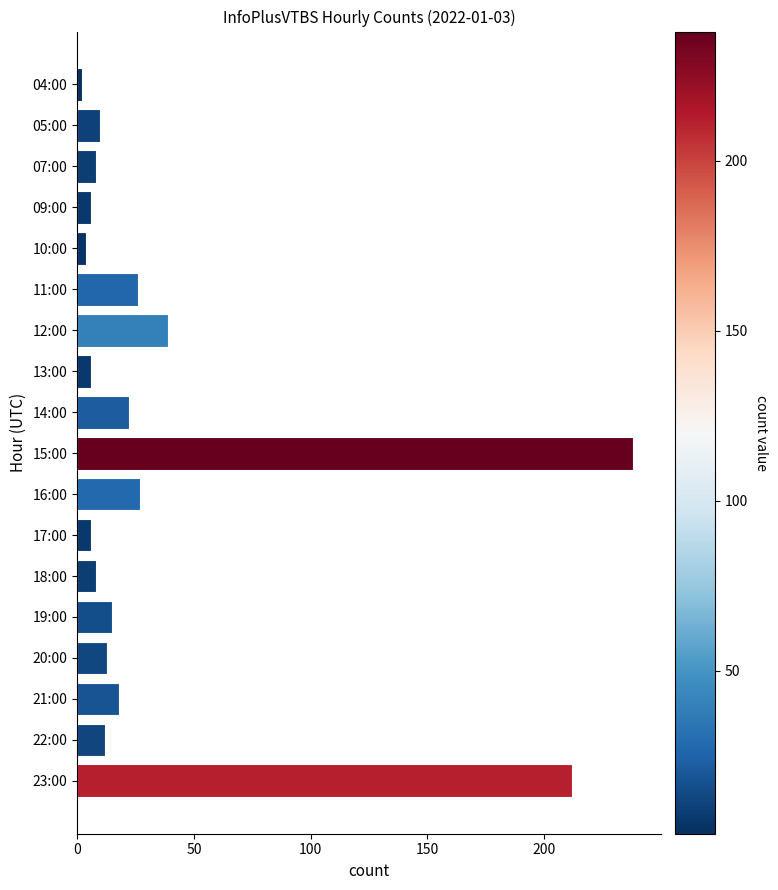

Between 18:00 and 20:00, which is larger?

20:00